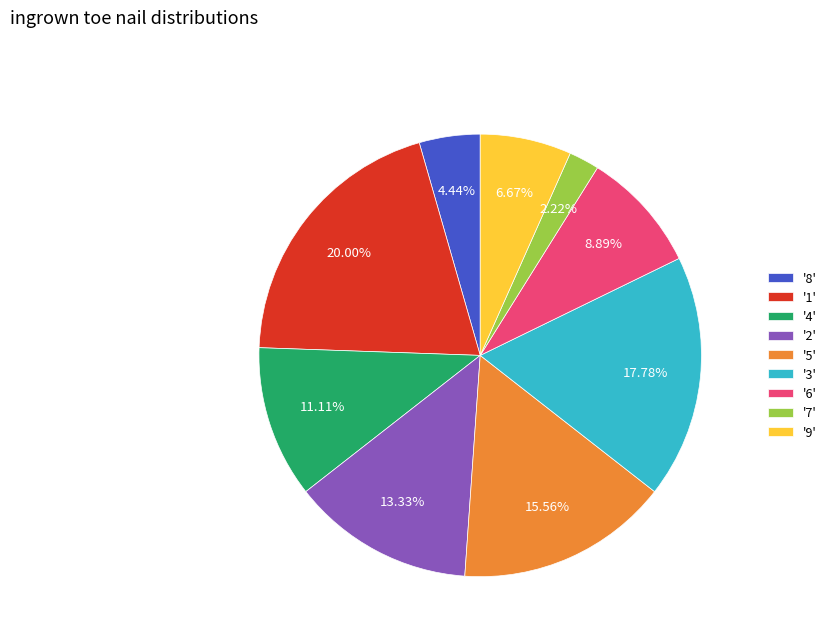

Is there a majority slice in this chart?

No